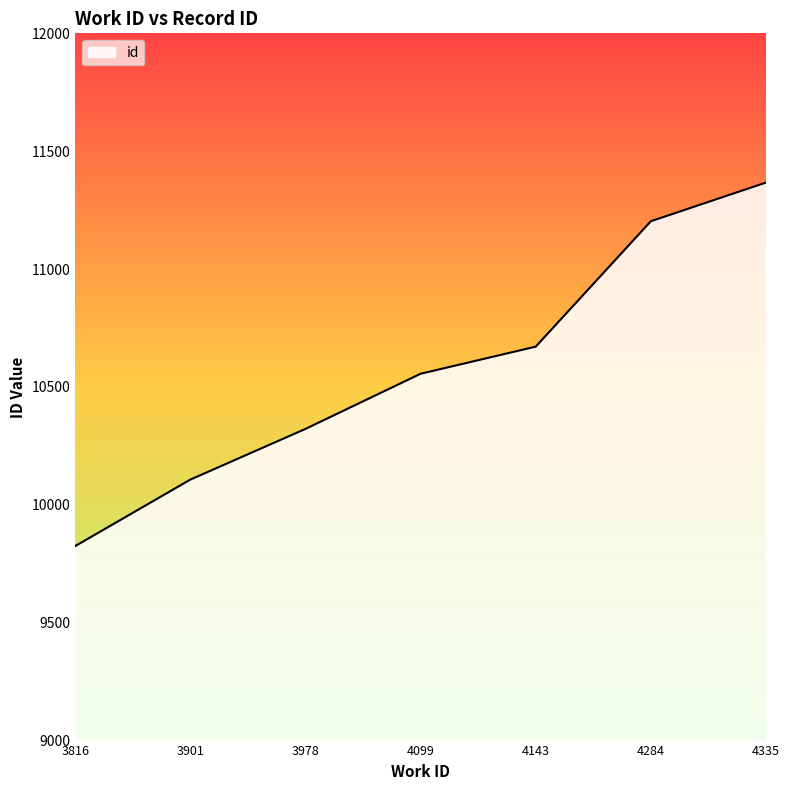

What is the sum of all values?

74051